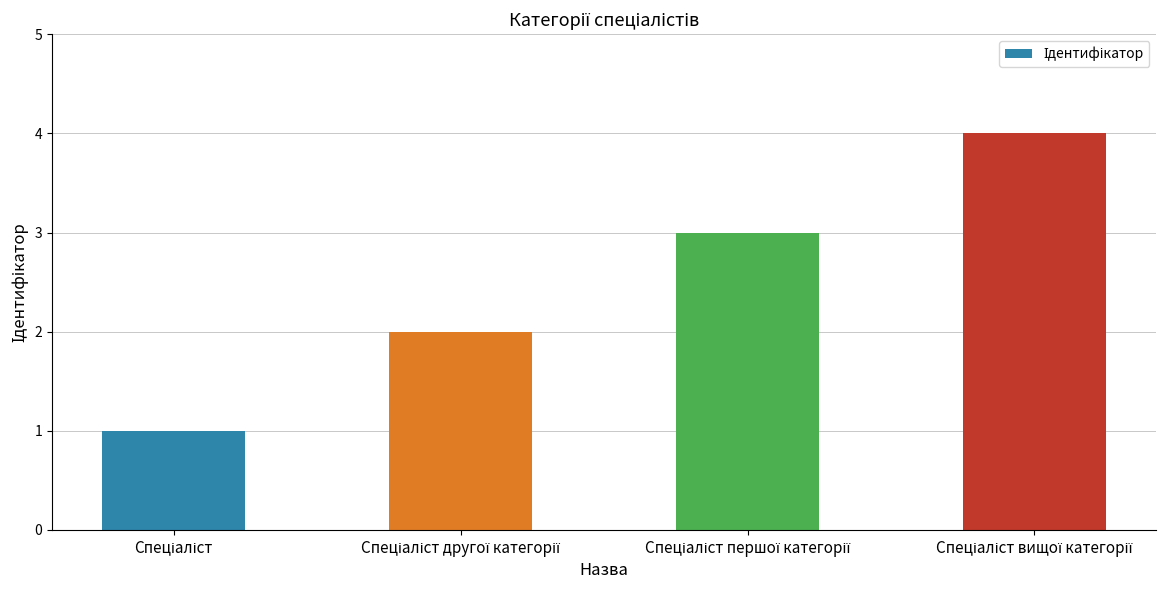

What is the difference between the maximum and second lowest values?

2